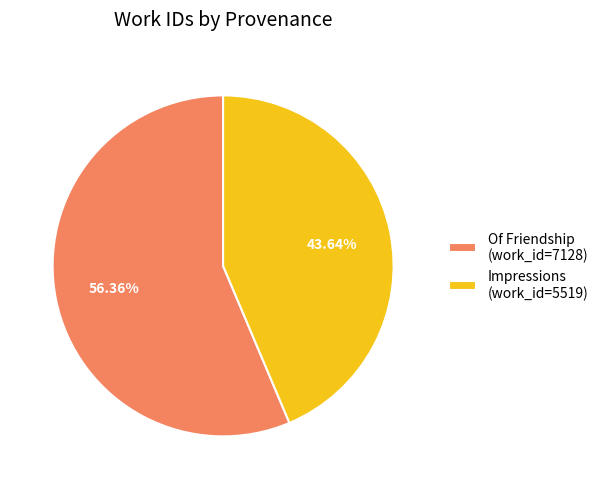

Does any single category account for the majority?

Yes